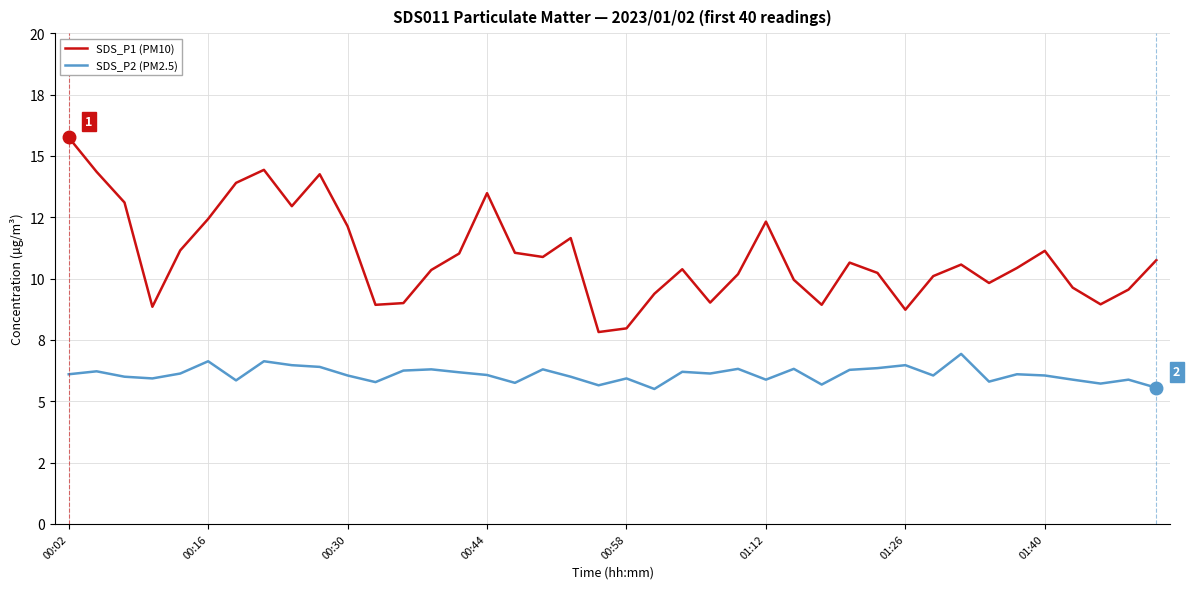

Rank the series by their maximum value, from highest to lowest.

SDS_P1 (PM10), SDS_P2 (PM2.5)